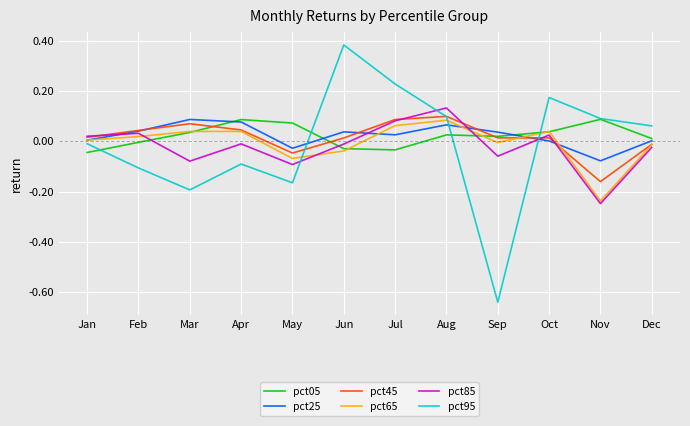

What is the difference between the maximum and minimum values in the pct95 series?

1.0